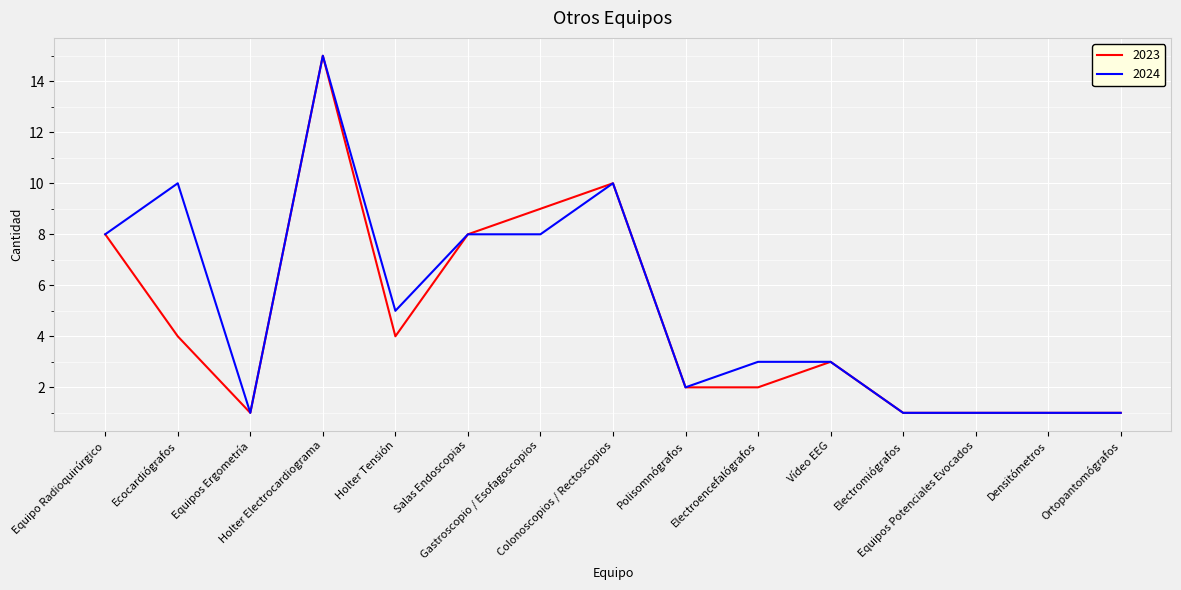

Rank the series by their average value, from highest to lowest.

2024, 2023